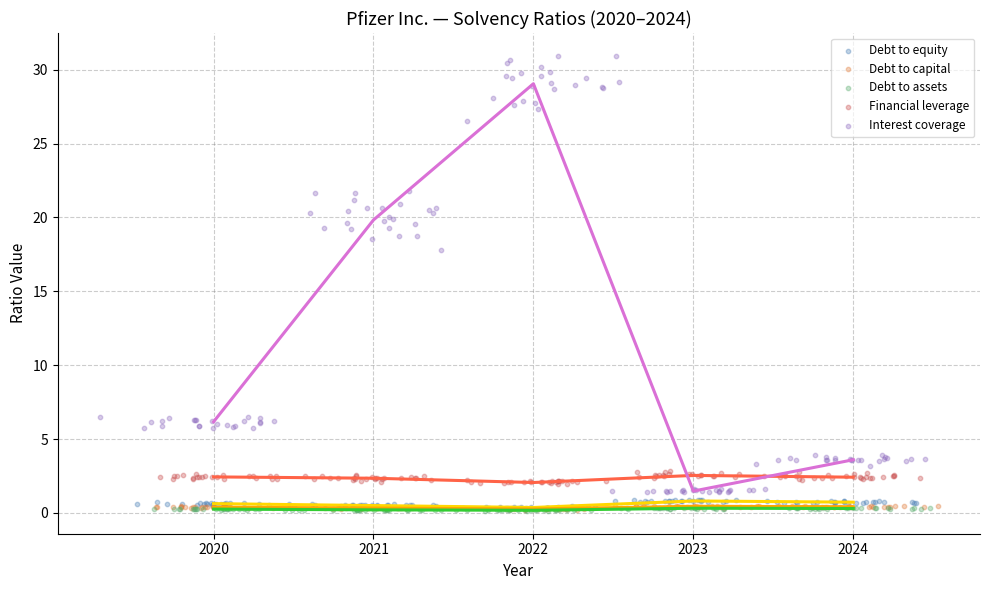

Which series has the widest spread of Y values?

Interest coverage